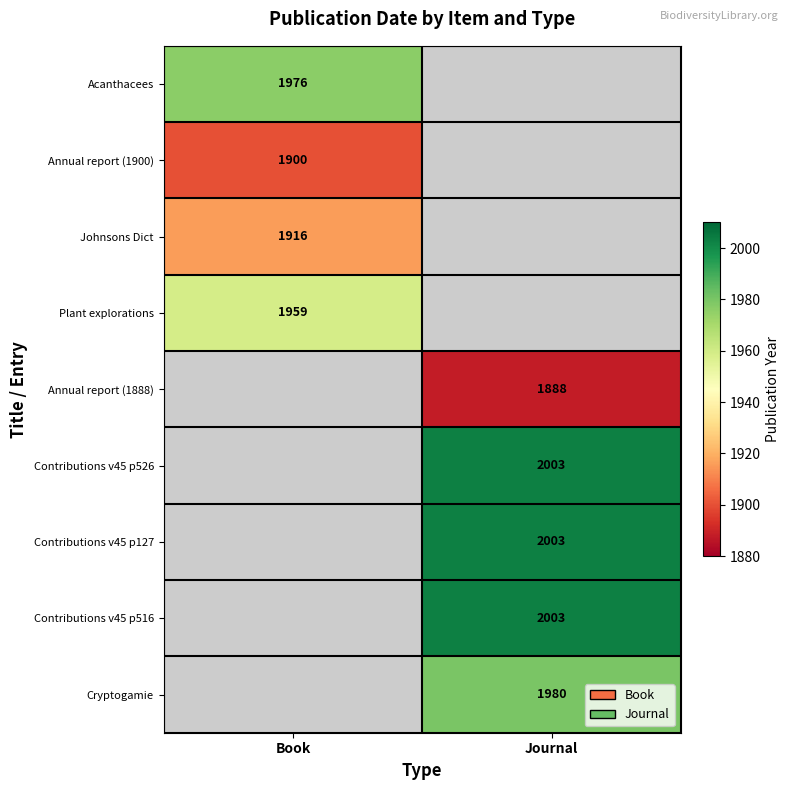

Which category has the highest value across all series?

Journal